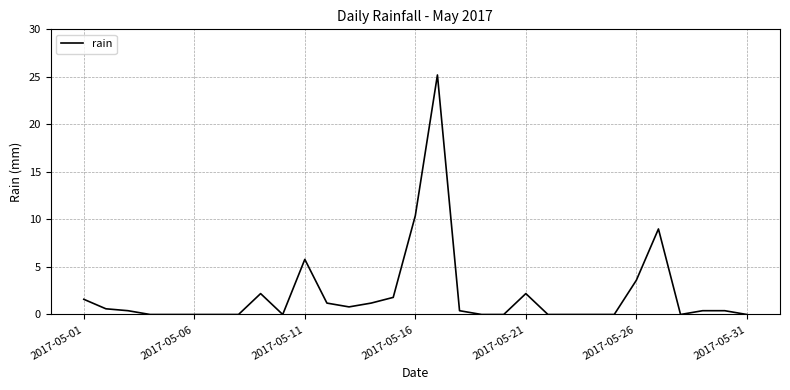

What is the maximum value shown in the chart?

25.2